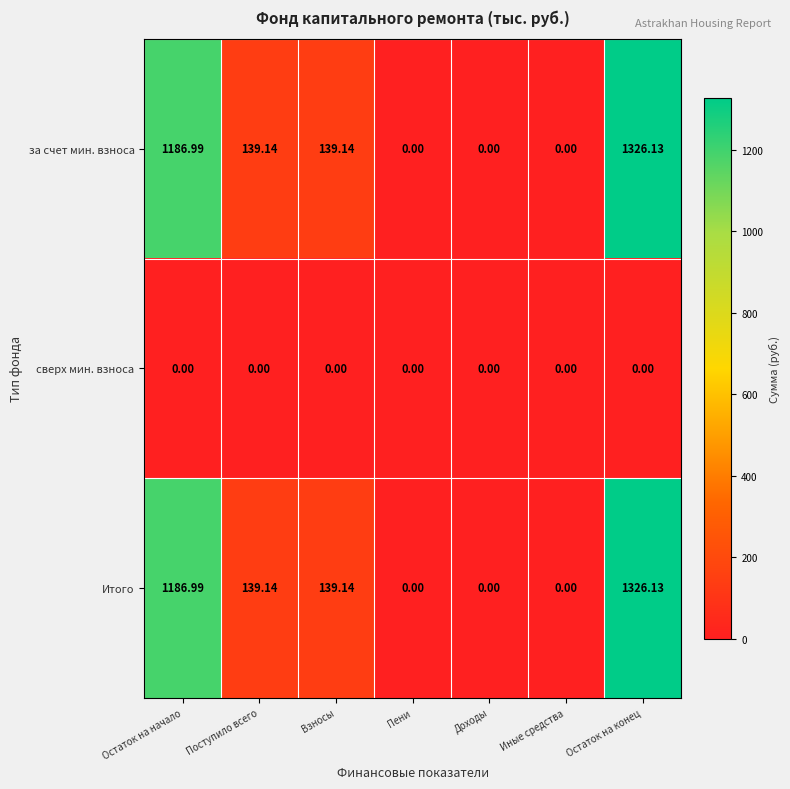

At which label does Итого first exceed 139?

Остаток на начало